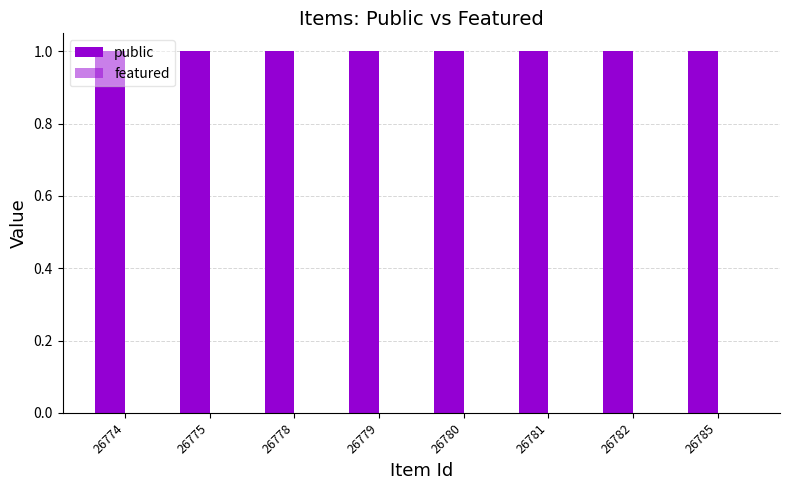

Rank the series by their average value, from lowest to highest.

featured, public